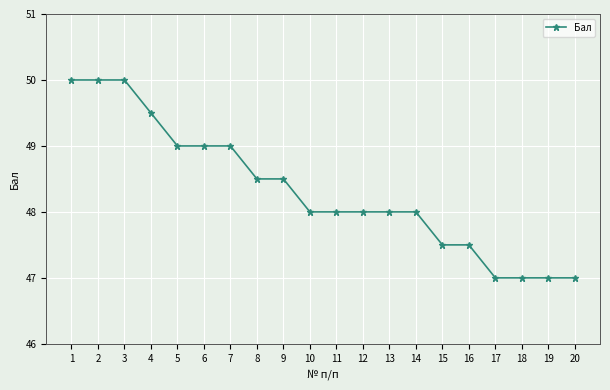

What is the sum of all values?

966.5